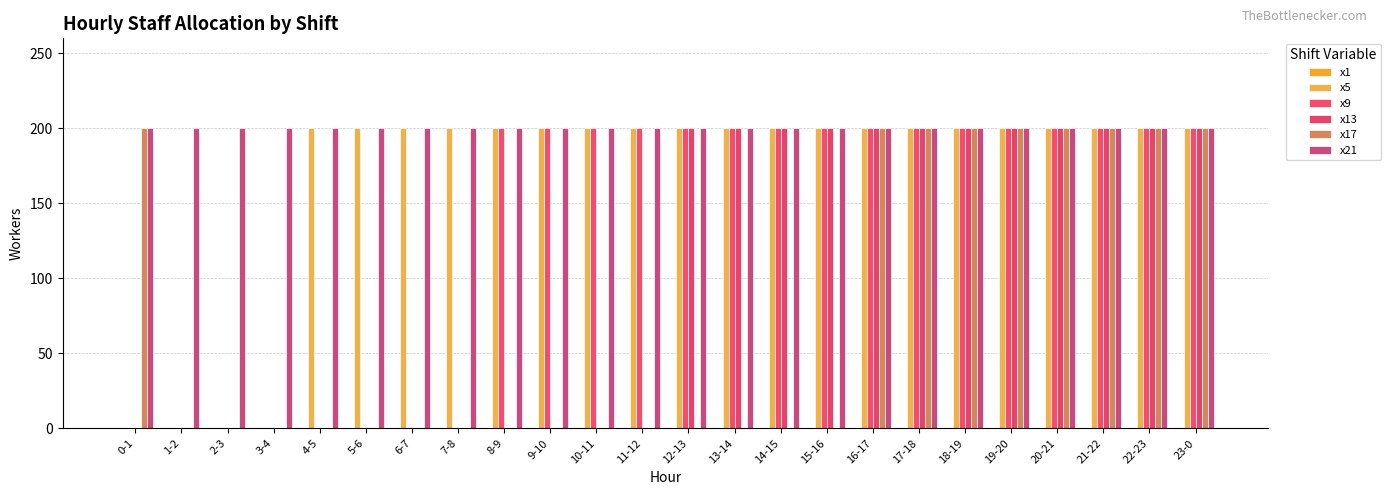

At which category does the chart reach its peak across all series?

4-5